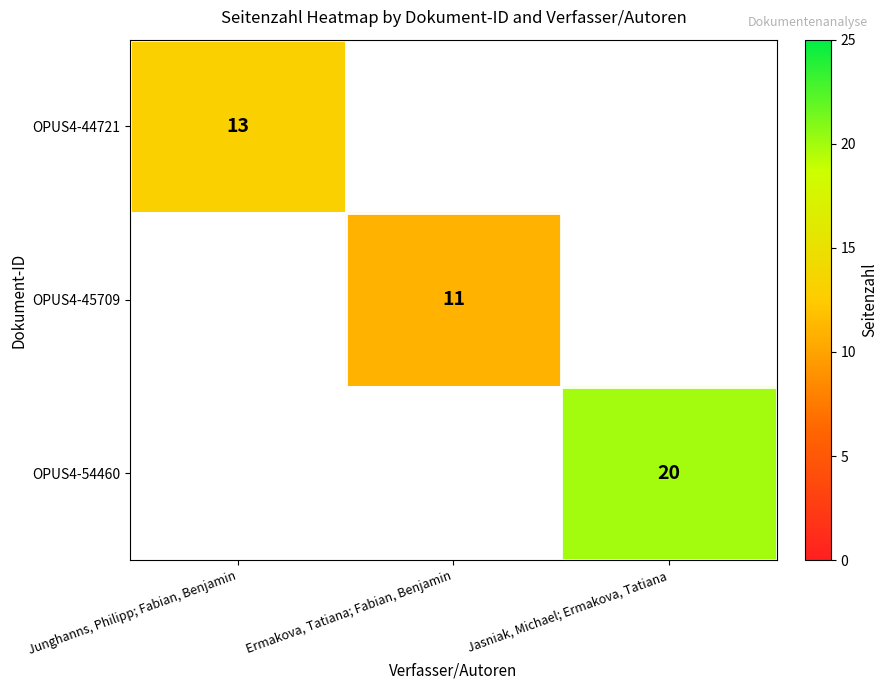

The value of OPUS4-54460 at Jasniak, Michael; Ermakova, Tatiana is 20. True or false?

True